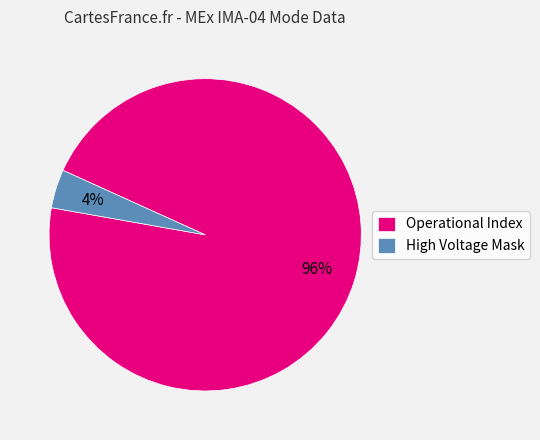

The High Voltage Mask slice represents 4% of the pie. True or false?

True